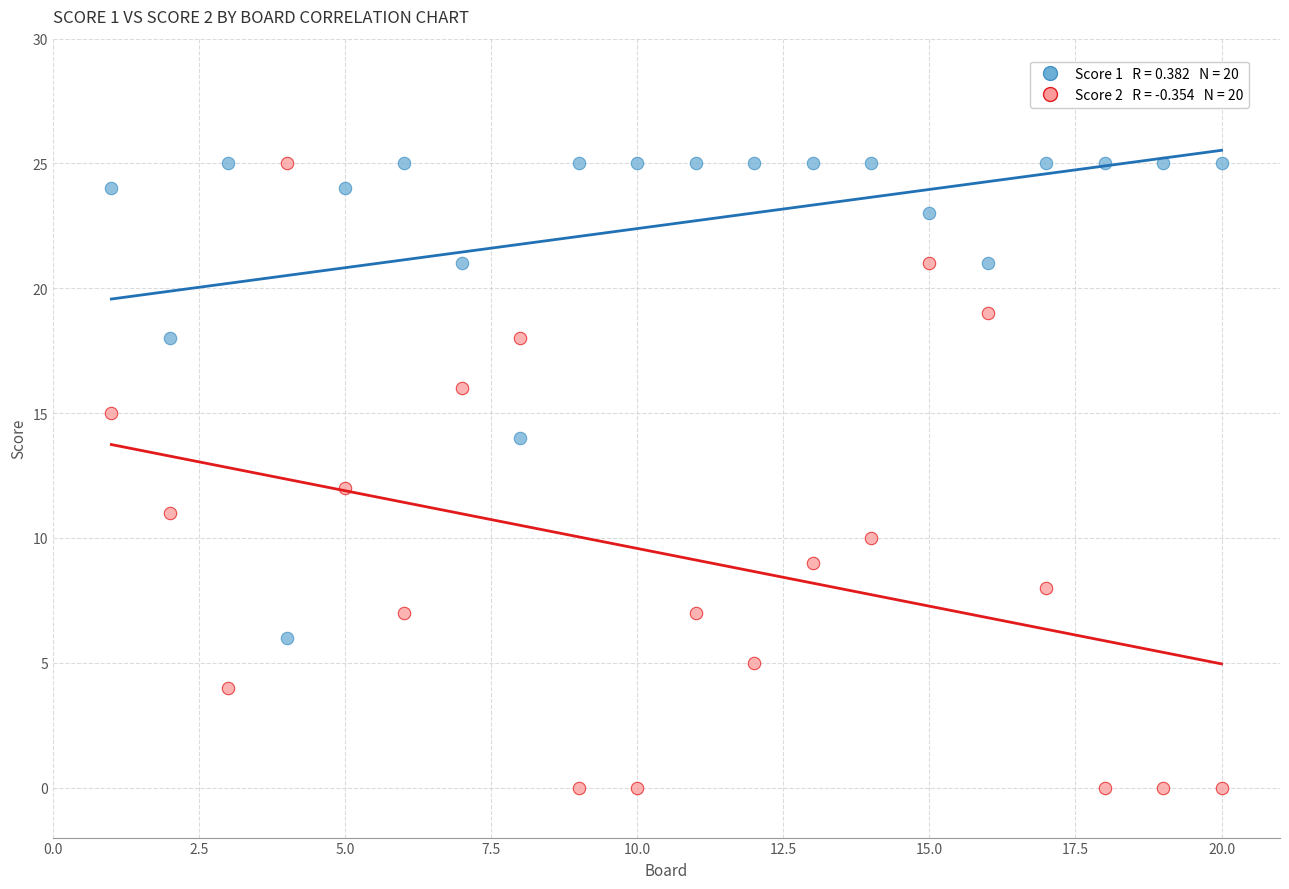

Across all data points, what is the range of X values (max minus min)?

19